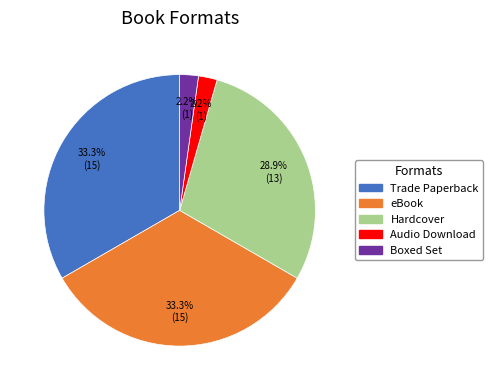

Between eBook and Boxed Set, which is larger?

eBook